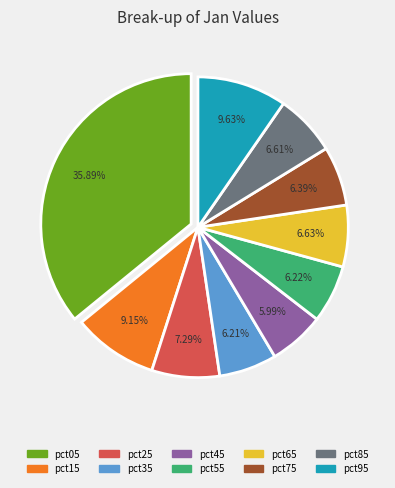

Do pct95 and pct55 together represent more than half of the pie?

No